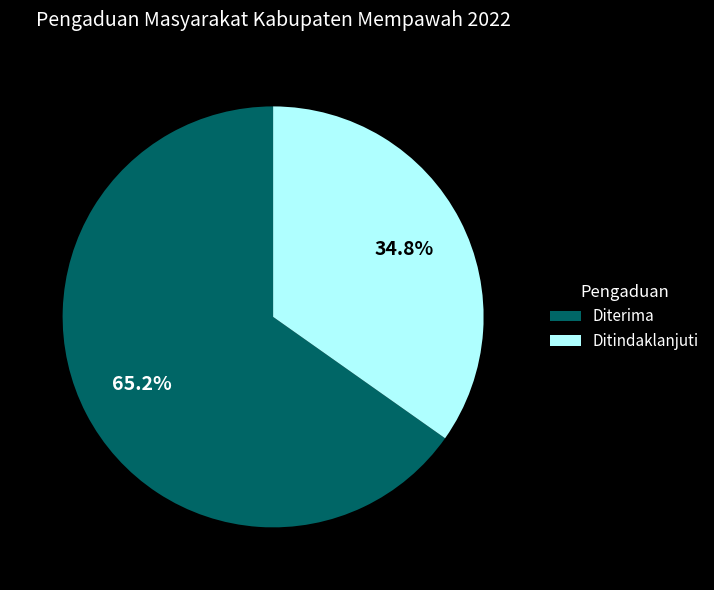

Count the number of slices in the pie.

2